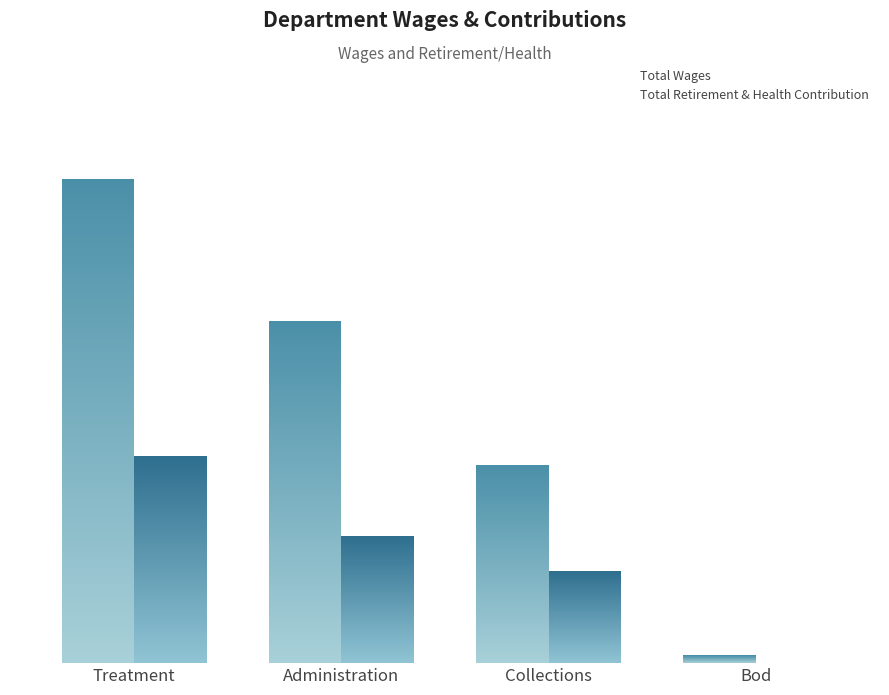

Reading left to right, list all the values displayed in this chart.

Total Wages: 671053	474501	274274	10600
Total Retirement & Health Contribution: 286964	175964	128001	0